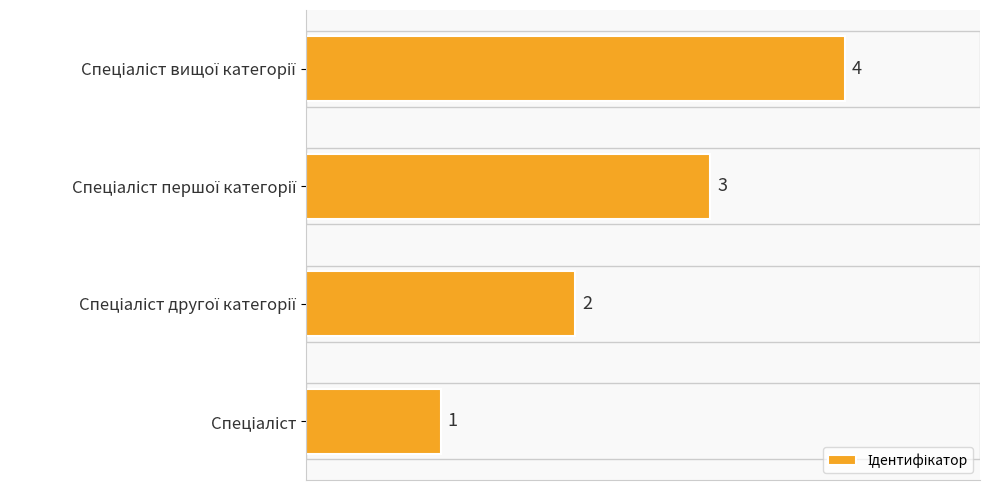

Are the bars grouped side by side (vs. stacked)?

No